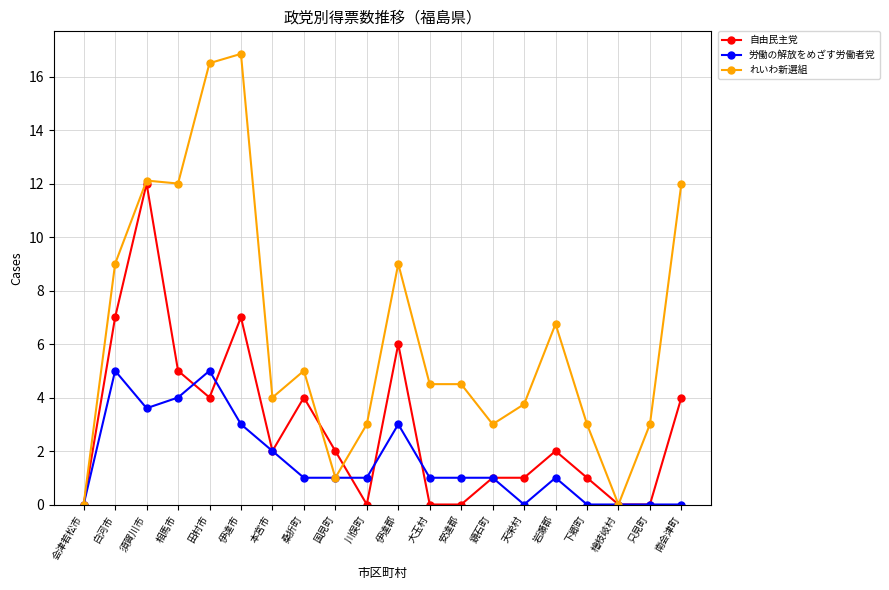

What is the highest value of the 労働の解放をめざす労働者党 series?

5.0